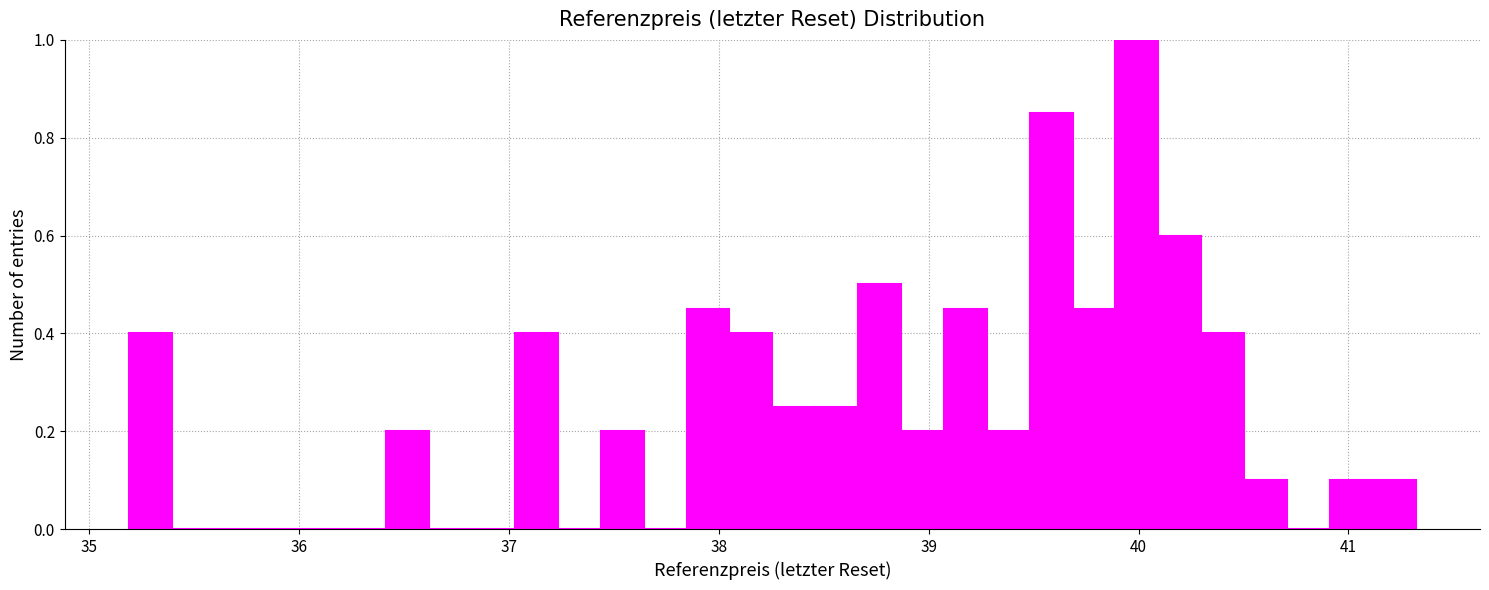

Read against the x-axis, roughly where is the centre of the tallest bar?

40.0